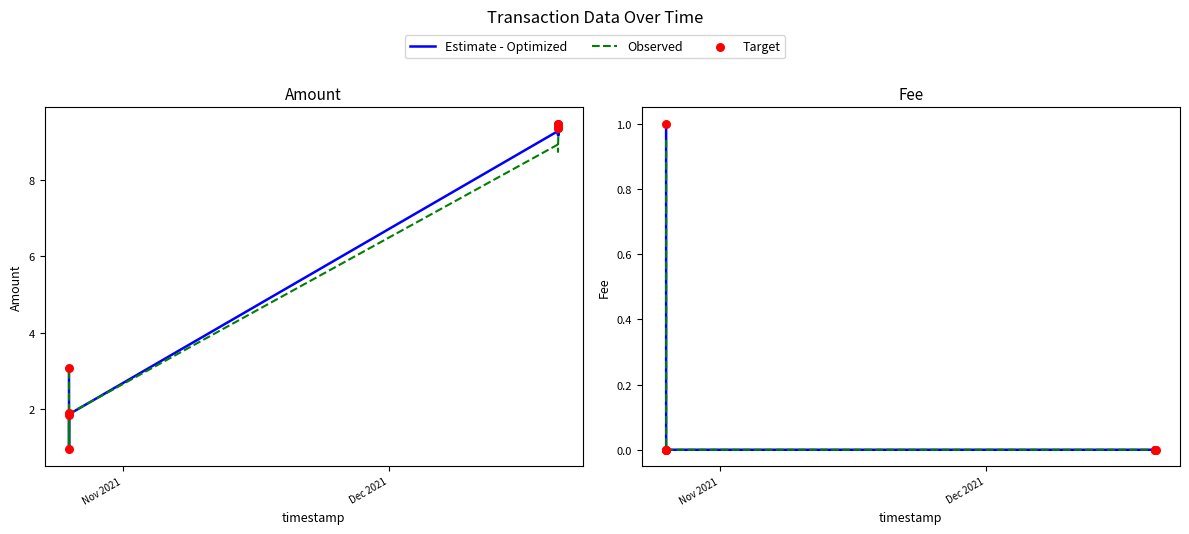

Which series reaches the maximum Y coordinate?

Estimate - Optimized